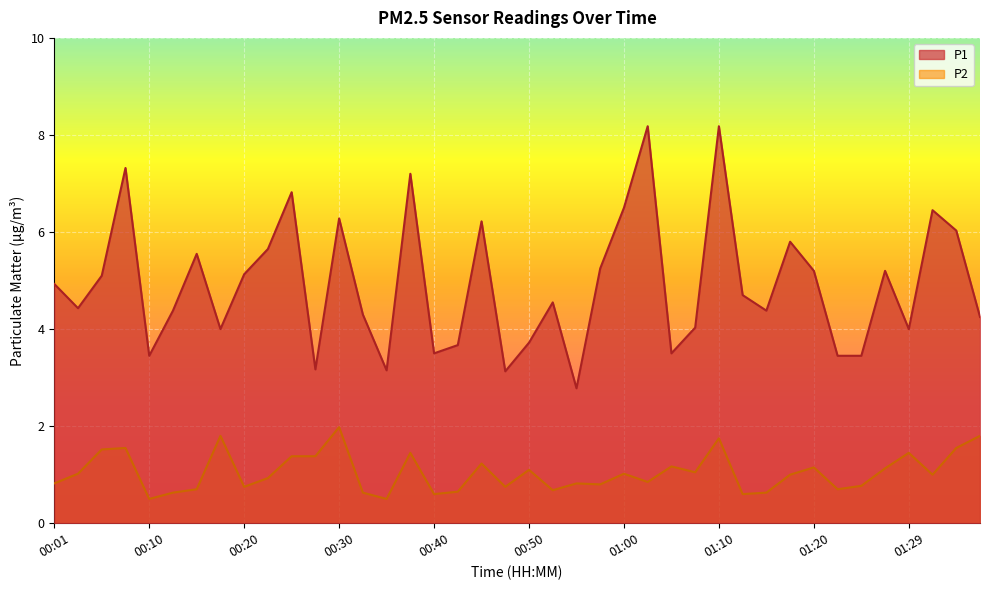

Is it true that P2 equals 0.4 at 00:33?

False